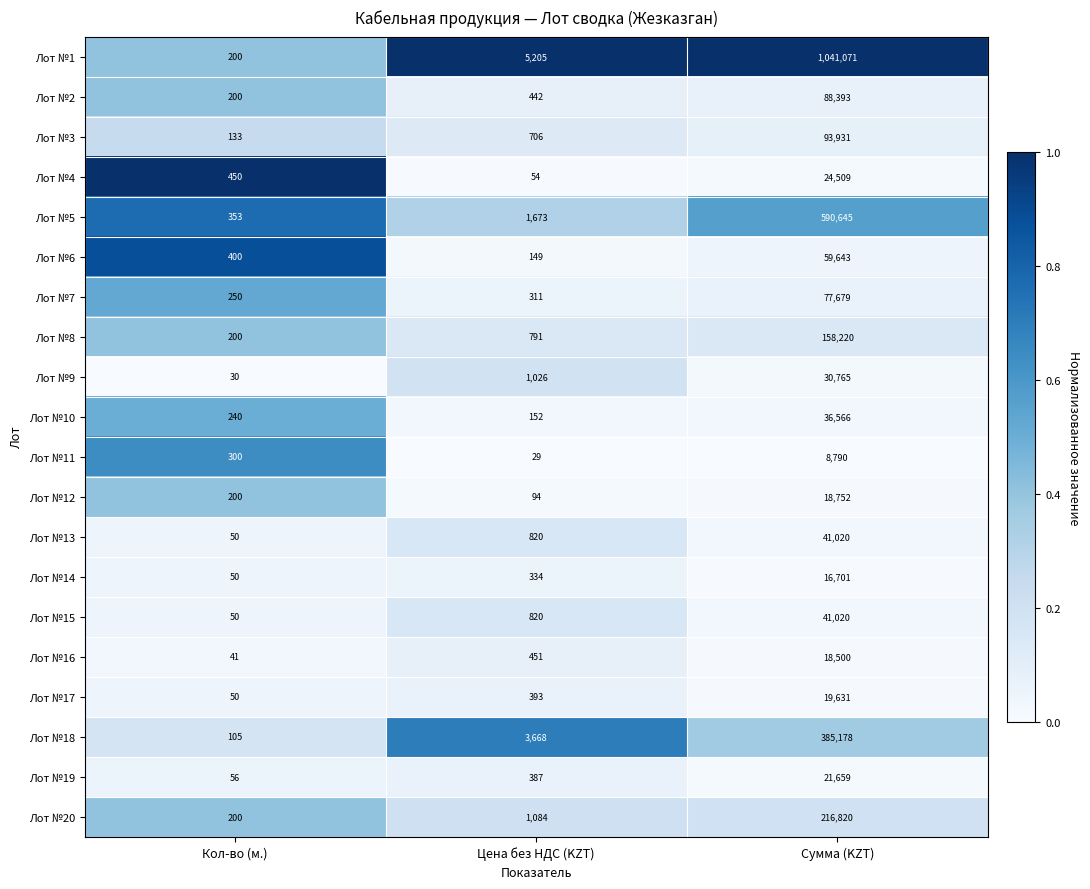

At which category is the sum across all series the highest?

Сумма (KZT)